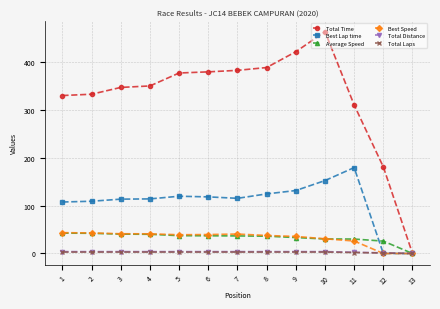

What is the difference between the second highest and minimum values in the Best Speed series?

42.9